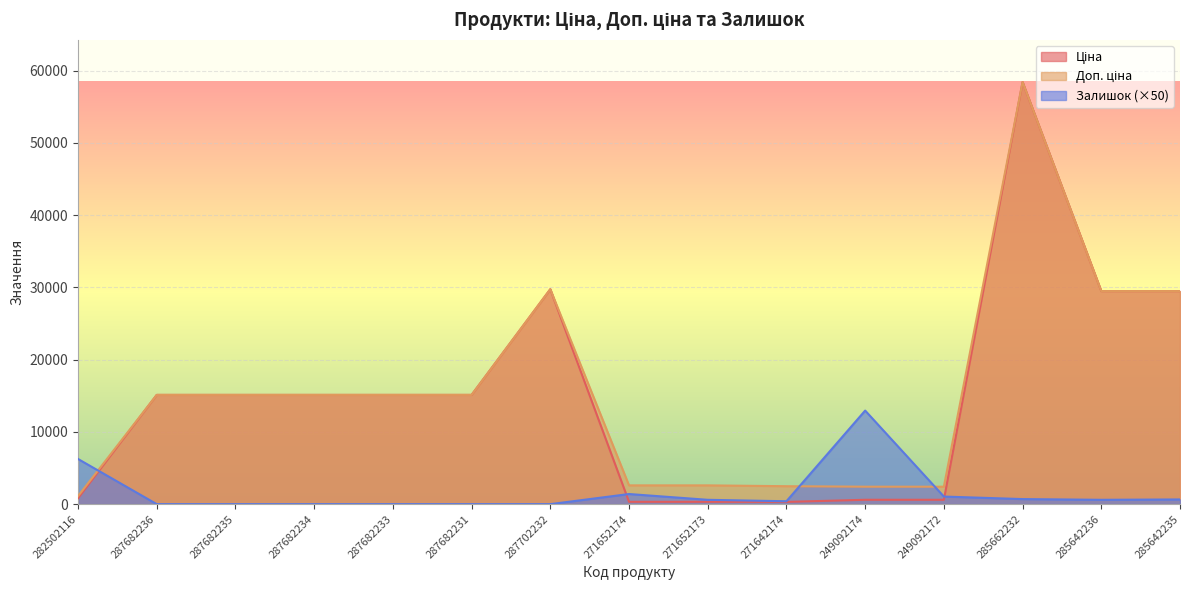

True or false: Залишок has a value of 196.4 at 271642174.

False